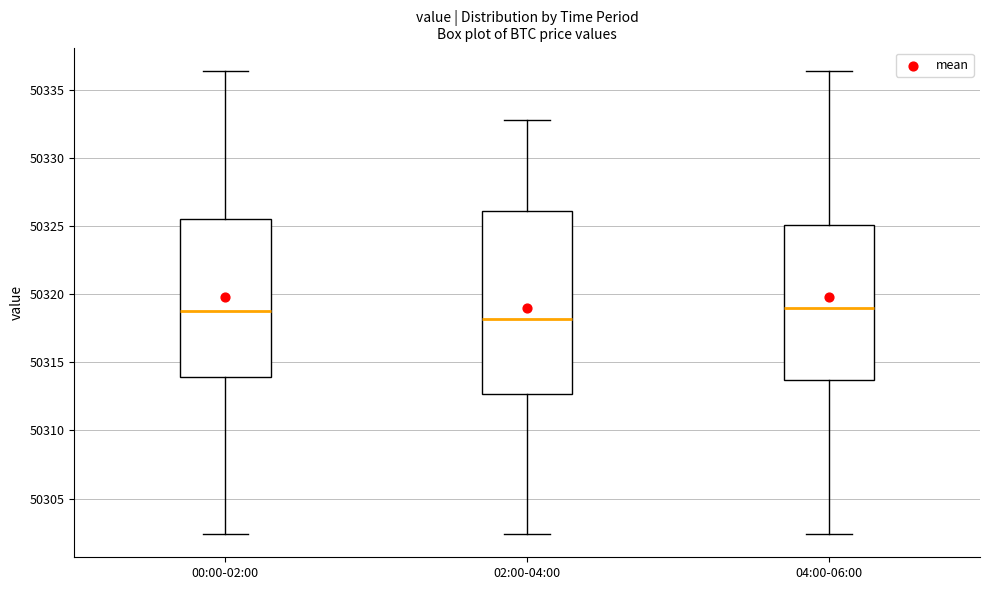

Reading left to right, read every box against the y-axis: the position of its median line, the range the box covers, and the ends of its whiskers. The values are not printed on the chart, so give them approximately, as read against the axis.

00:00-02:00: median 50319.0, box 50314.0 to 50325.5, whiskers 50302.5 to 50336.5
02:00-04:00: median 50318.0, box 50312.5 to 50326.0, whiskers 50302.5 to 50333.0
04:00-06:00: median 50319.0, box 50313.5 to 50325.0, whiskers 50302.5 to 50336.5